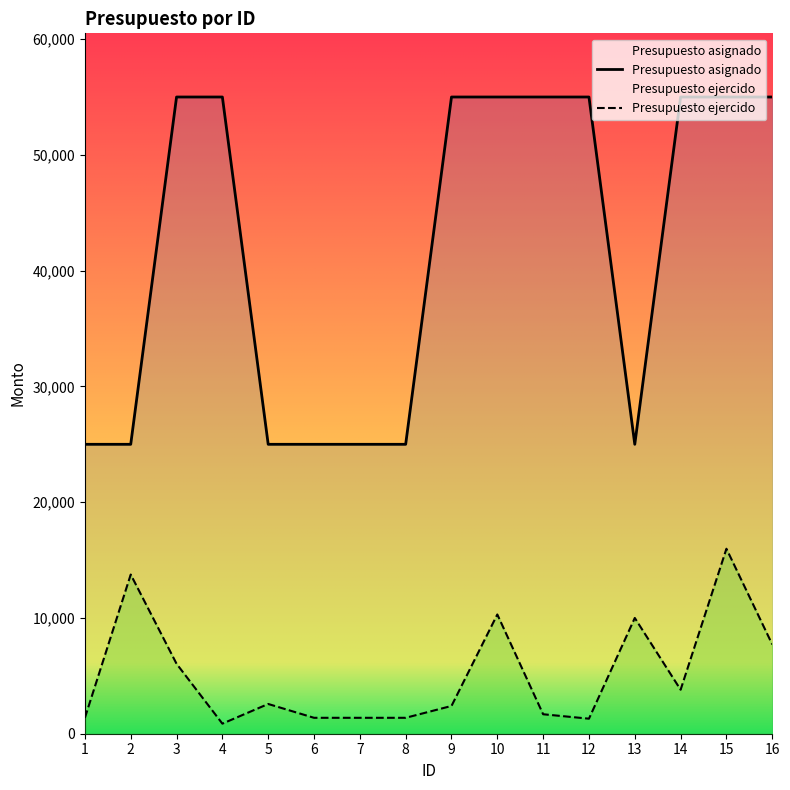

Between 2 and 6, which series saw the biggest shift?

Presupuesto ejercido